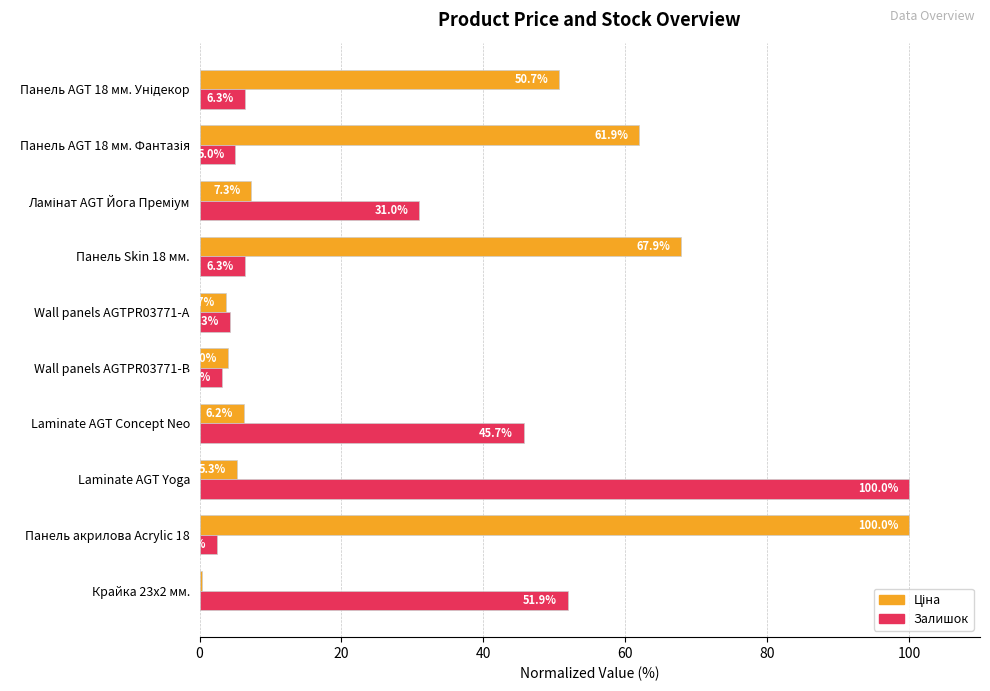

Is it true that Залишок equals 2.4 at Панель акрилова Acrylic 18?

True